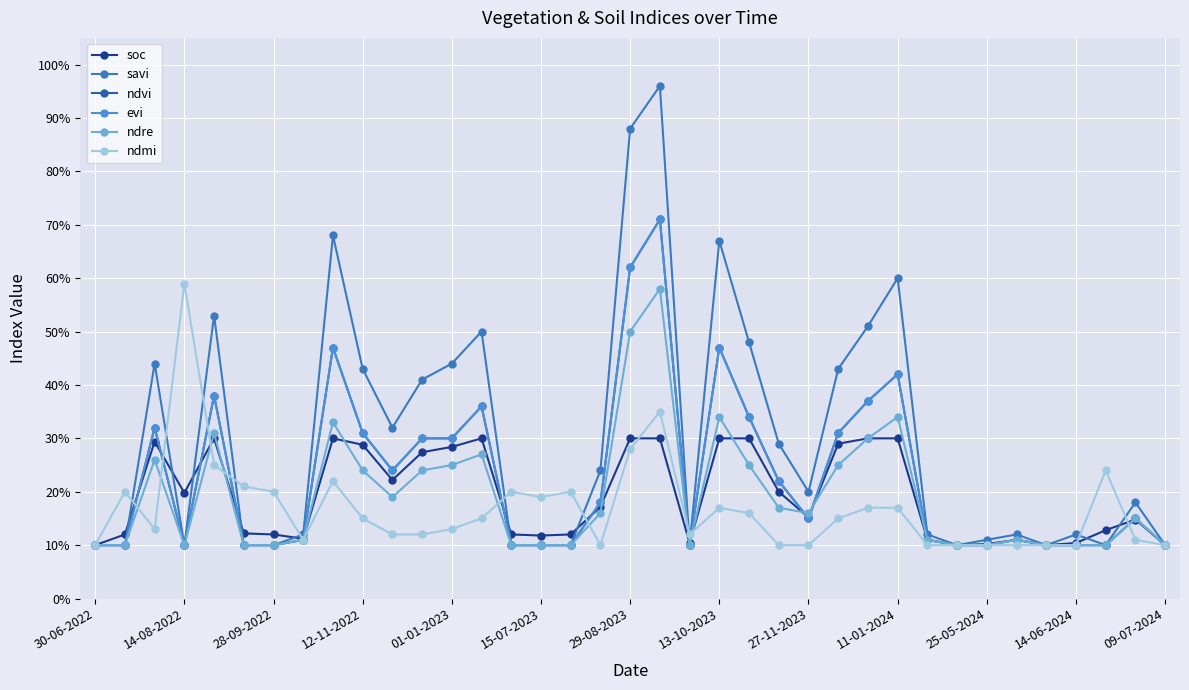

Is this an area chart (filled region under the line)?

No